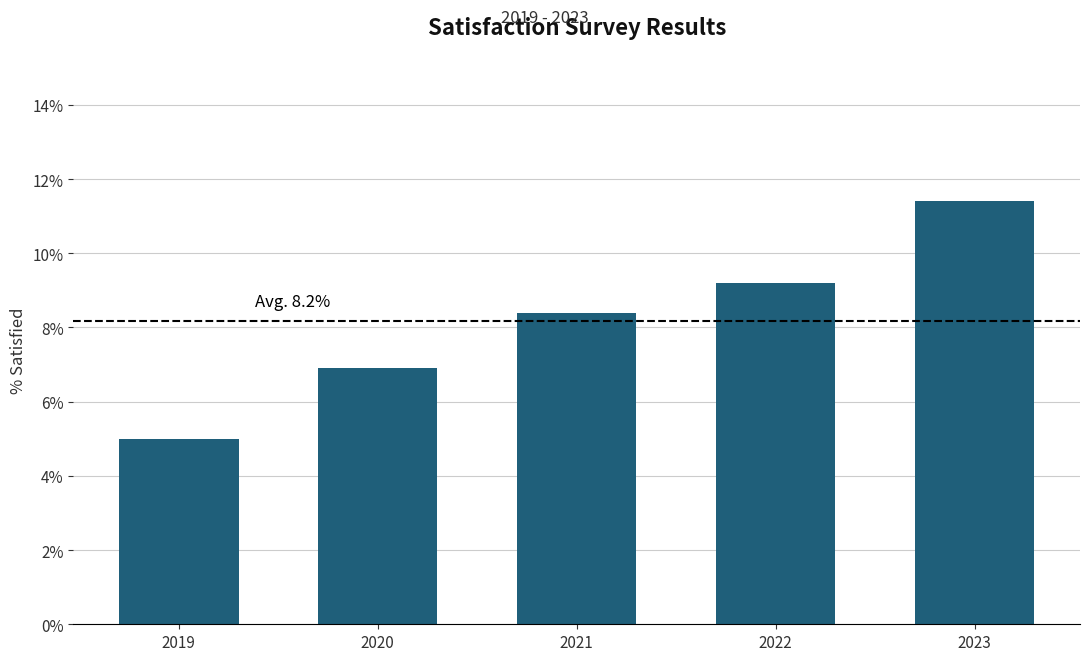

Reading left to right, transcribe all the data shown in this chart.

2019=5.0	2020=6.9	2021=8.4	2022=9.2	2023=11.4